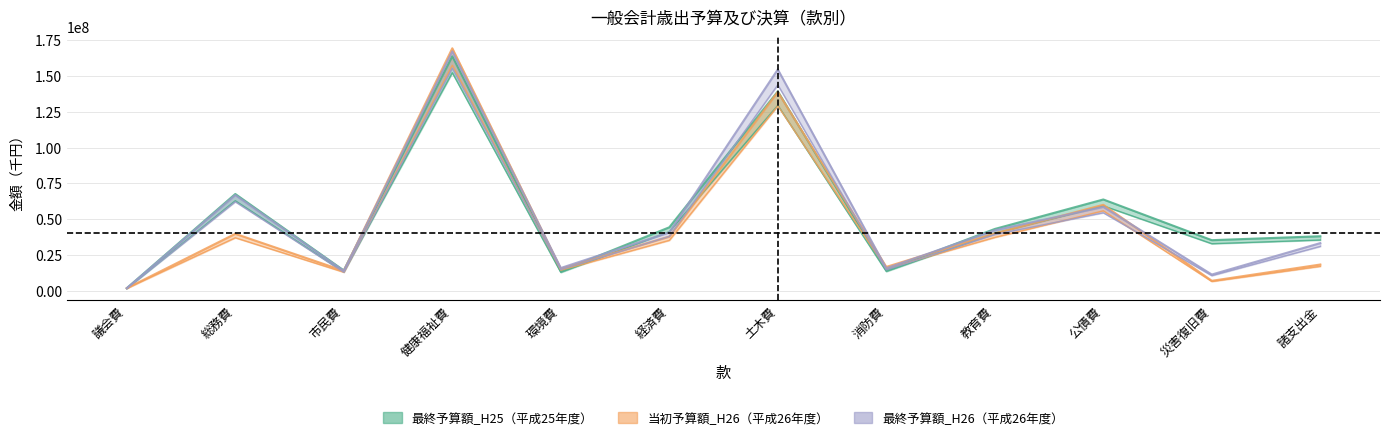

True or false: 最終予算額_H25 has a value of 12672624.5 at 環境費.

True